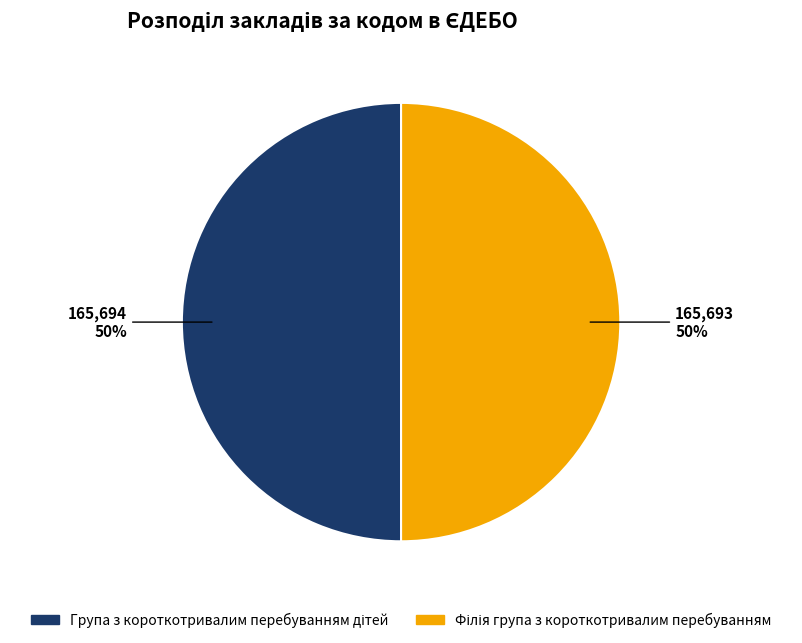

To the nearest percent, what is the average slice percentage?

50%